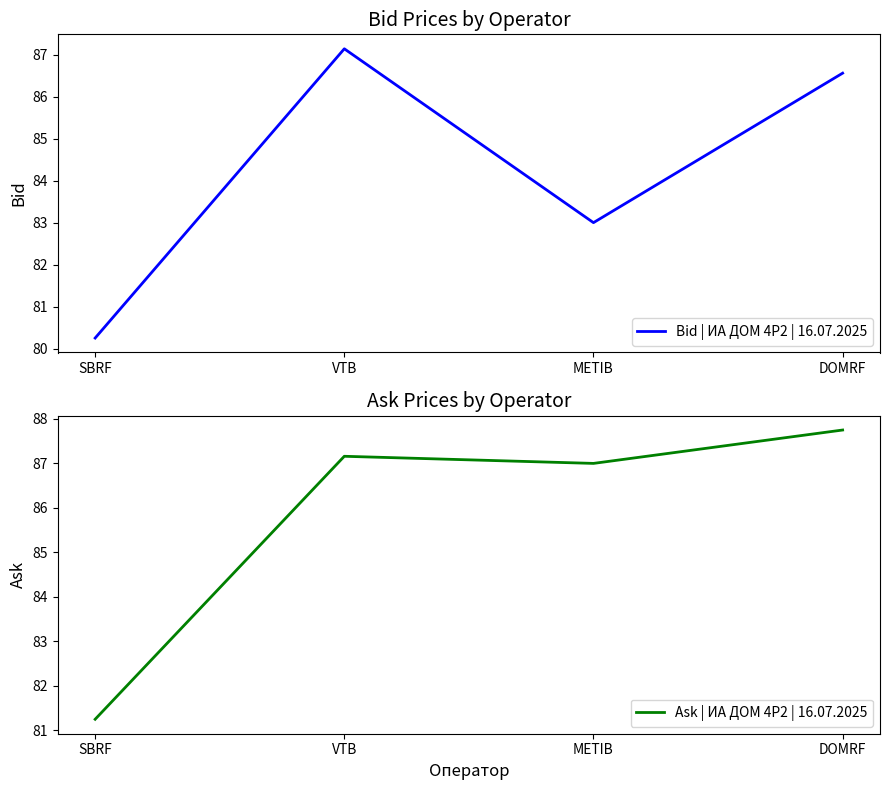

How many data points in Ask | ИА ДОМ 4P2 | 16.07.2025 are above 87?

2